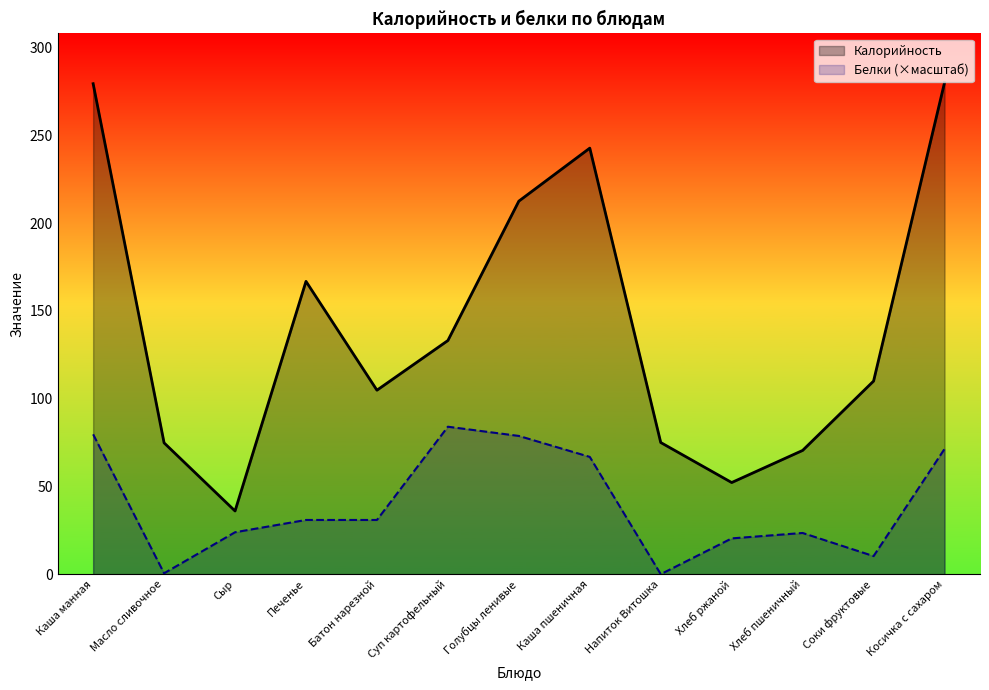

True or false: Калорийность and Белки intersect in this chart.

False